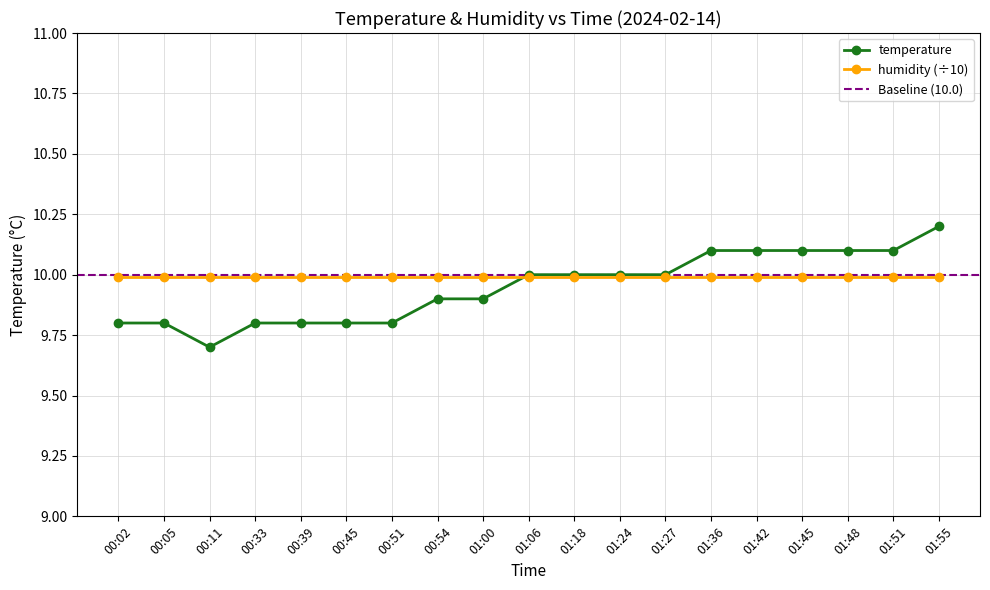

Reading left to right, list all the values displayed in this chart.

00:02=9.8	00:05=9.8	00:11=9.7	00:33=9.8	00:39=9.8	00:45=9.8	00:51=9.8	00:54=9.9	01:00=9.9	01:06=10.0	01:18=10.0	01:24=10.0	01:27=10.0	01:36=10.1	01:42=10.1	01:45=10.1	01:48=10.1	01:51=10.1	01:55=10.2